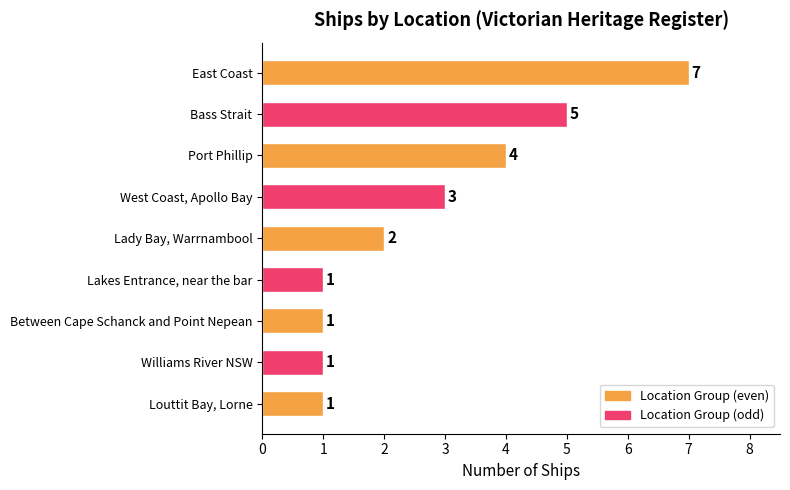

Where is the data nearest to the value 4?

Port Phillip